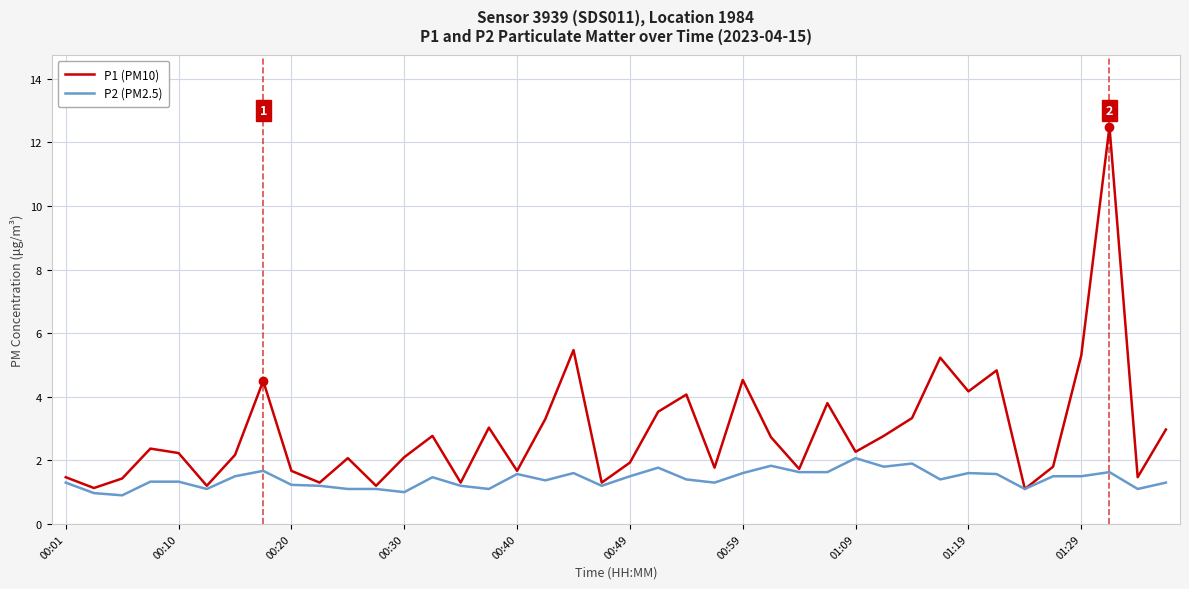

What is the greatest value displayed?

12.5